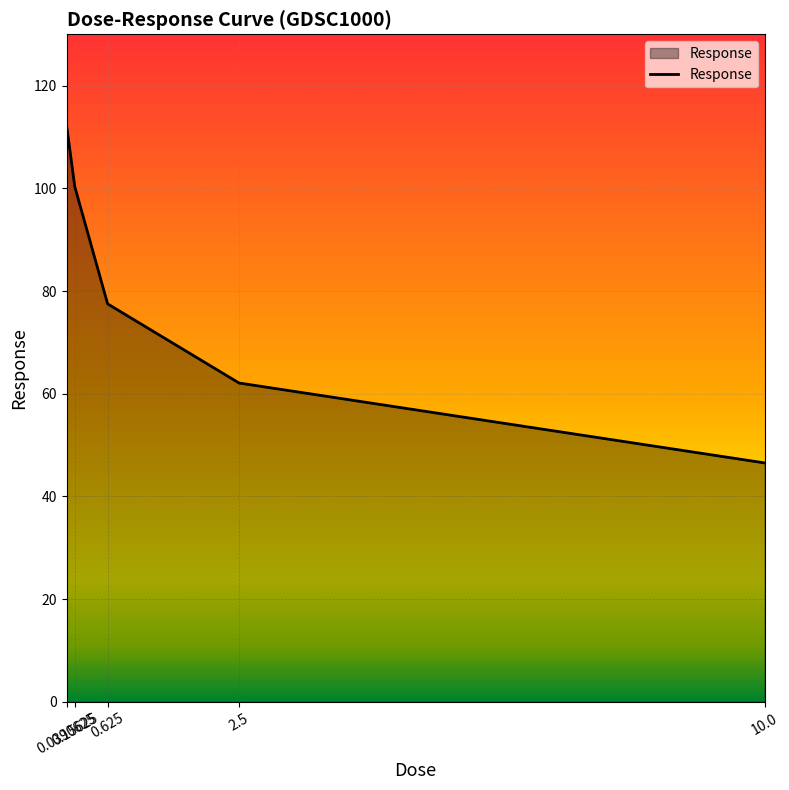

What is the difference between the values at 10.0 and 0.0390625?

65.8